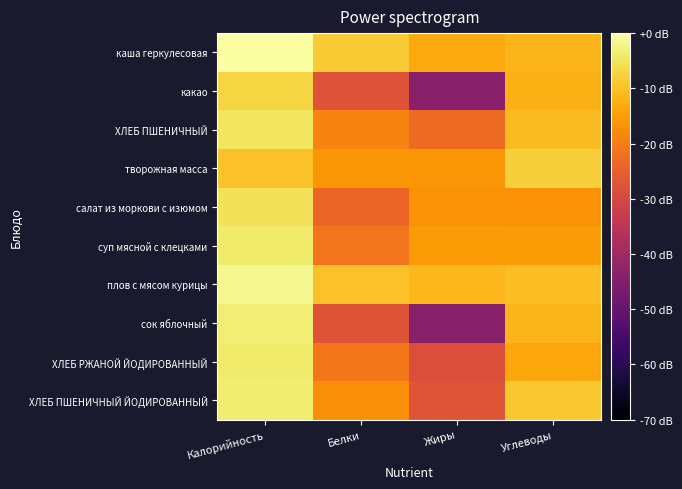

Which label corresponds to the largest value in the chart?

Калорийность